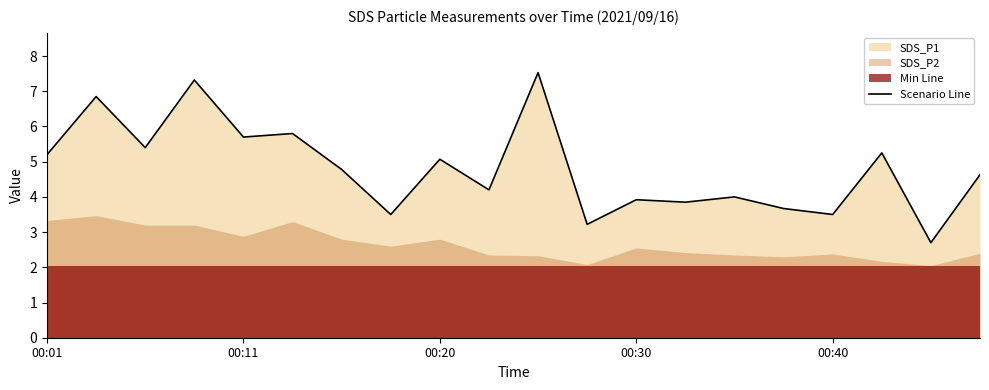

Does the chart have visible grid lines?

No